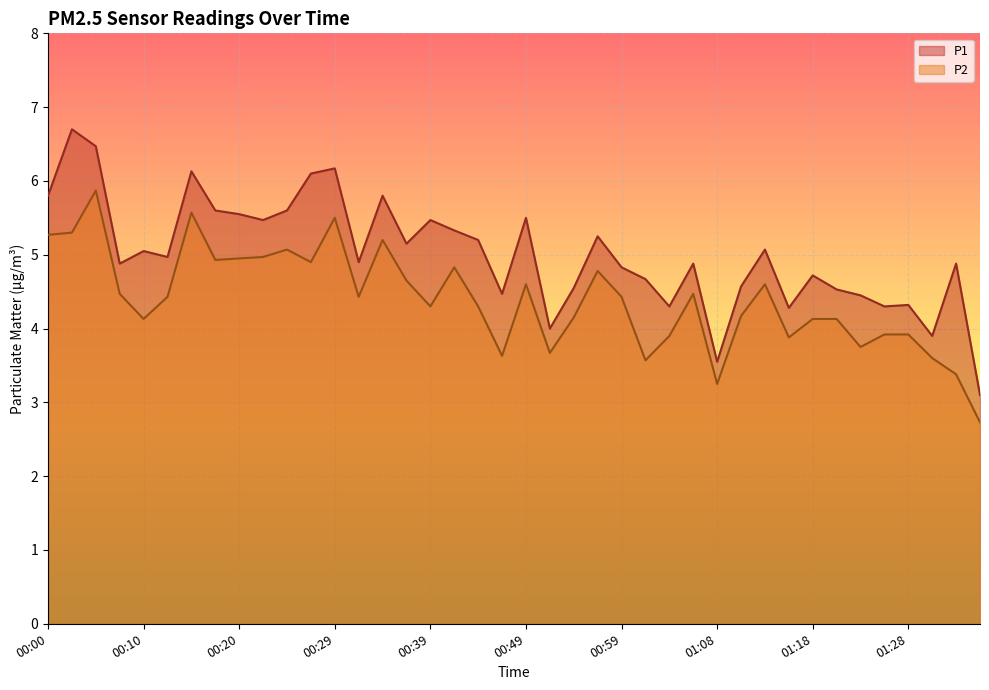

What position from the right is 00:03?

39